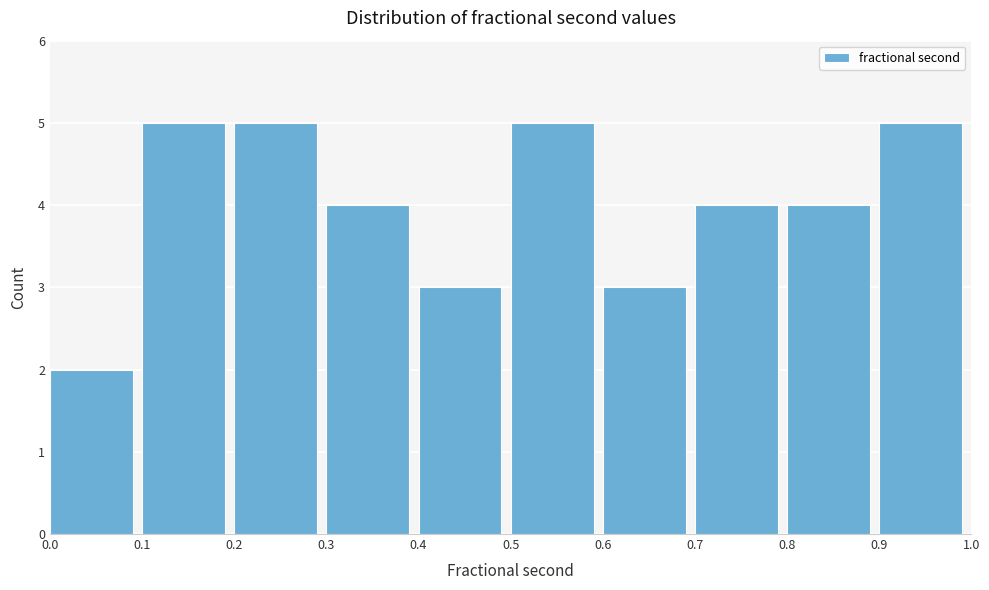

Reading left to right, transcribe this chart: for each bar, give the range it covers on the x-axis and its height. The values are not printed on the chart, so give them approximately, as read against the axis.

0.0 to 0.1: 2
0.1 to 0.2: 5
0.2 to 0.3: 5
0.3 to 0.4: 4
0.4 to 0.5: 3
0.5 to 0.6: 5
0.6 to 0.7: 3
0.7 to 0.8: 4
0.8 to 0.9: 4
0.9 to 1.0: 5